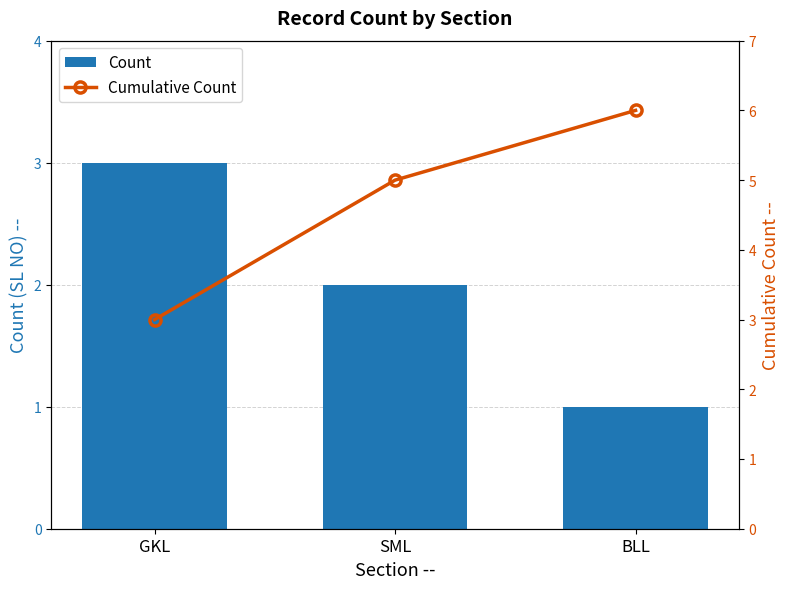

Which category has the highest value across all series?

BLL